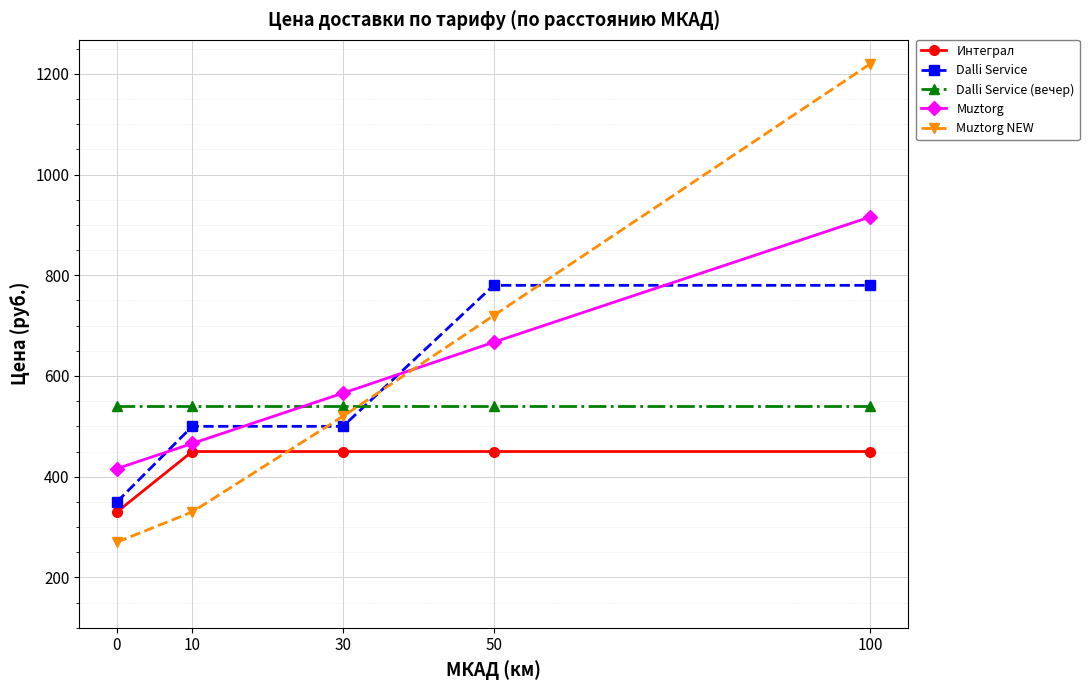

How many data points in Muztorg are less than 566?

2